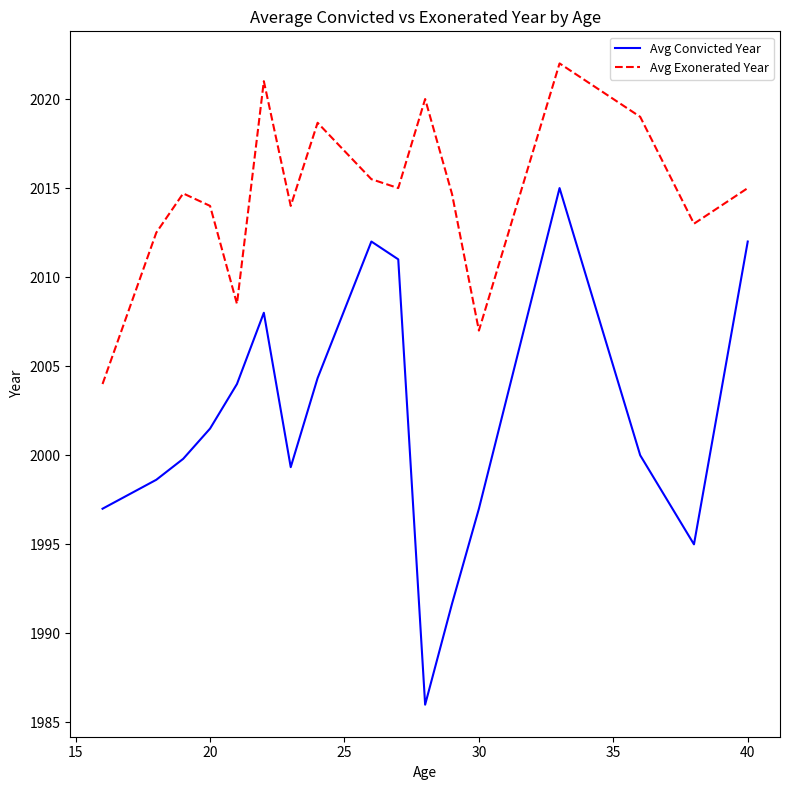

Which series has the largest total across all categories?

Avg Exonerated Year